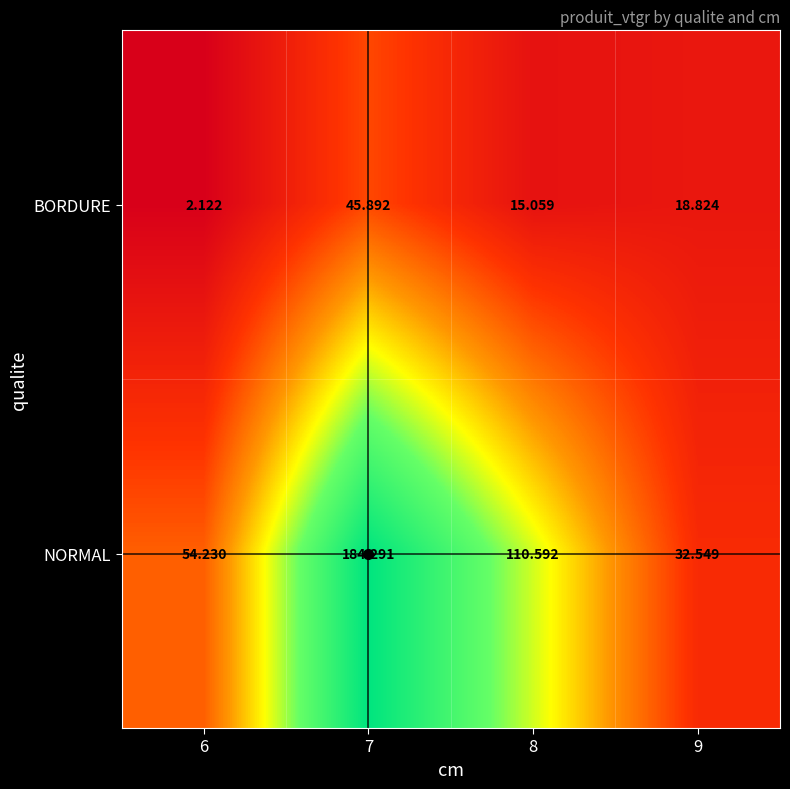

Rank the series by their average value, from highest to lowest.

NORMAL, BORDURE